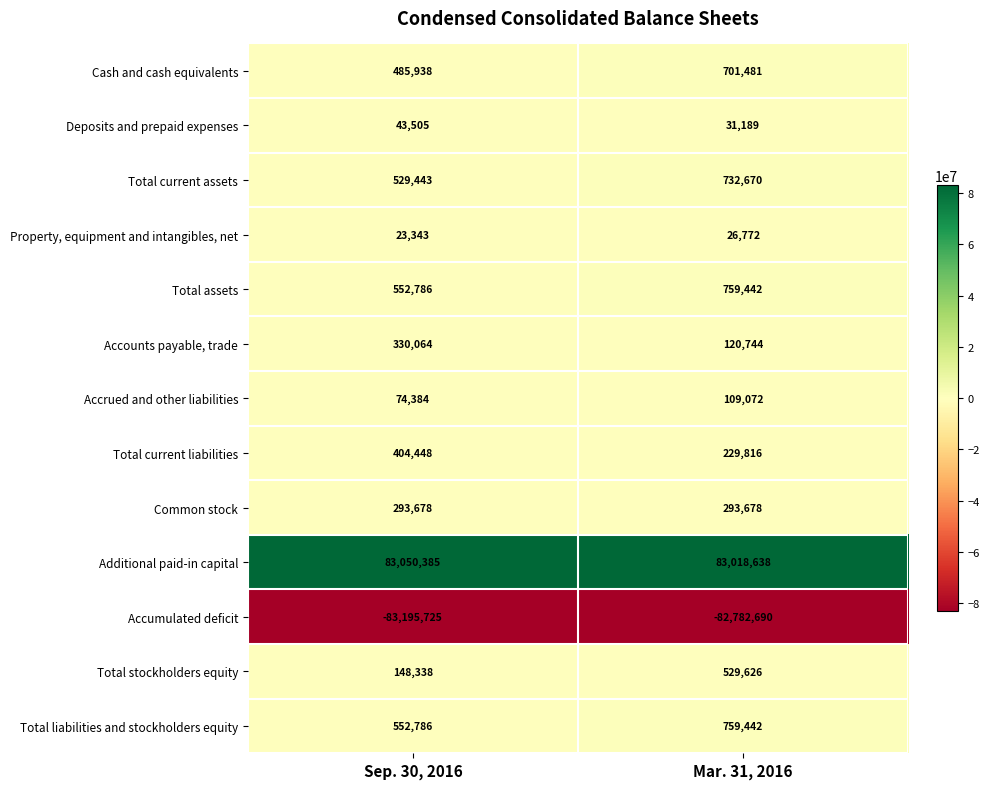

The value of Total stockholders equity at Sep. 30, 2016 is 148338. True or false?

True